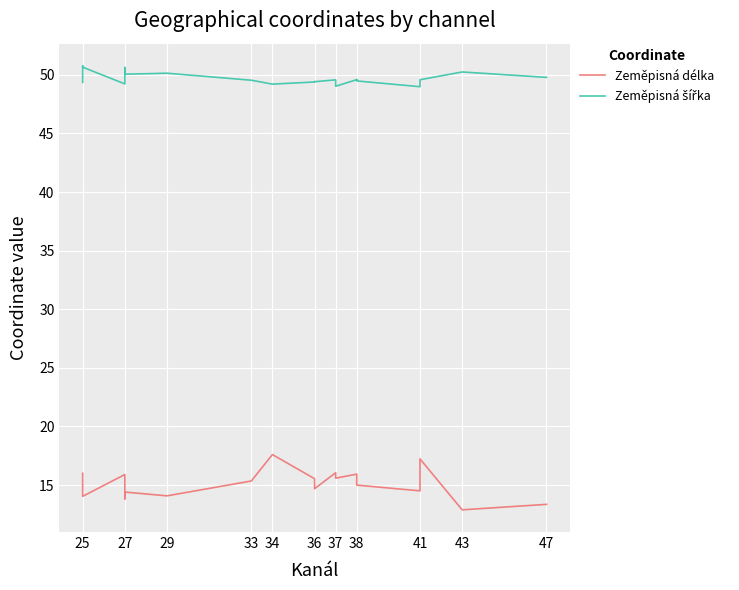

What is the difference between the second highest and second lowest values in the Zeměpisná délka series?

3.9